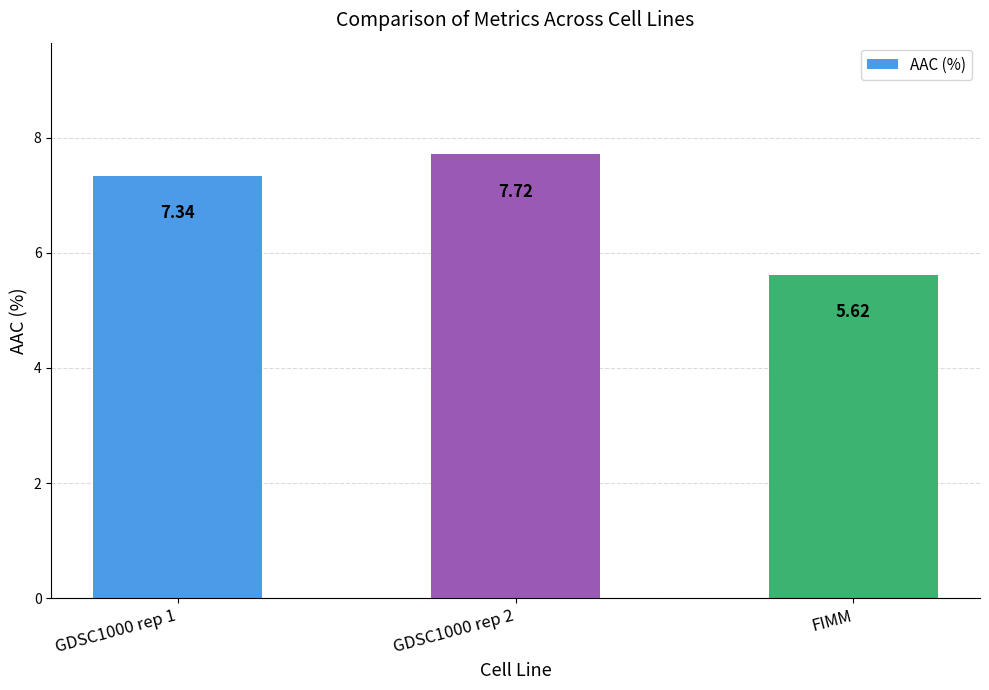

How many series are shown in this chart?

1